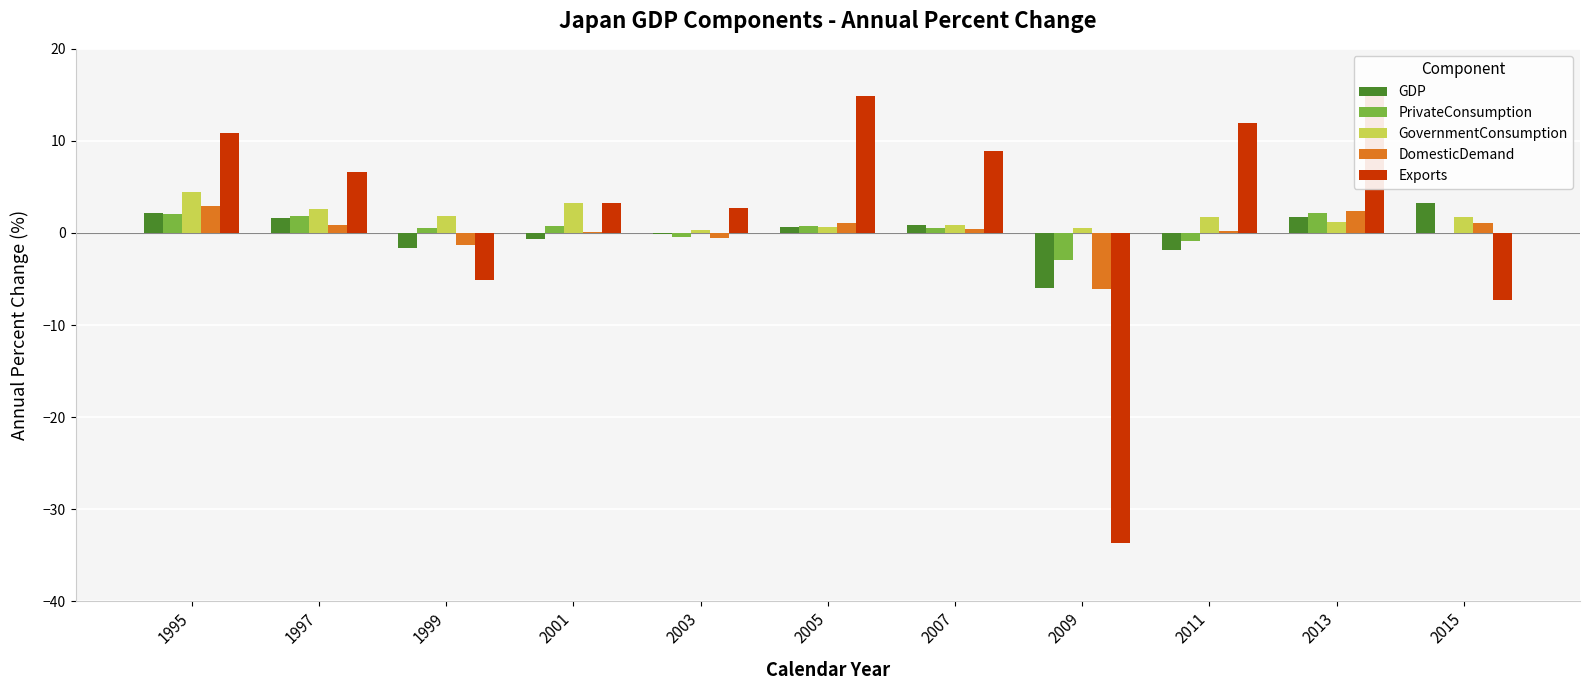

Which series has the widest spread of values?

Exports